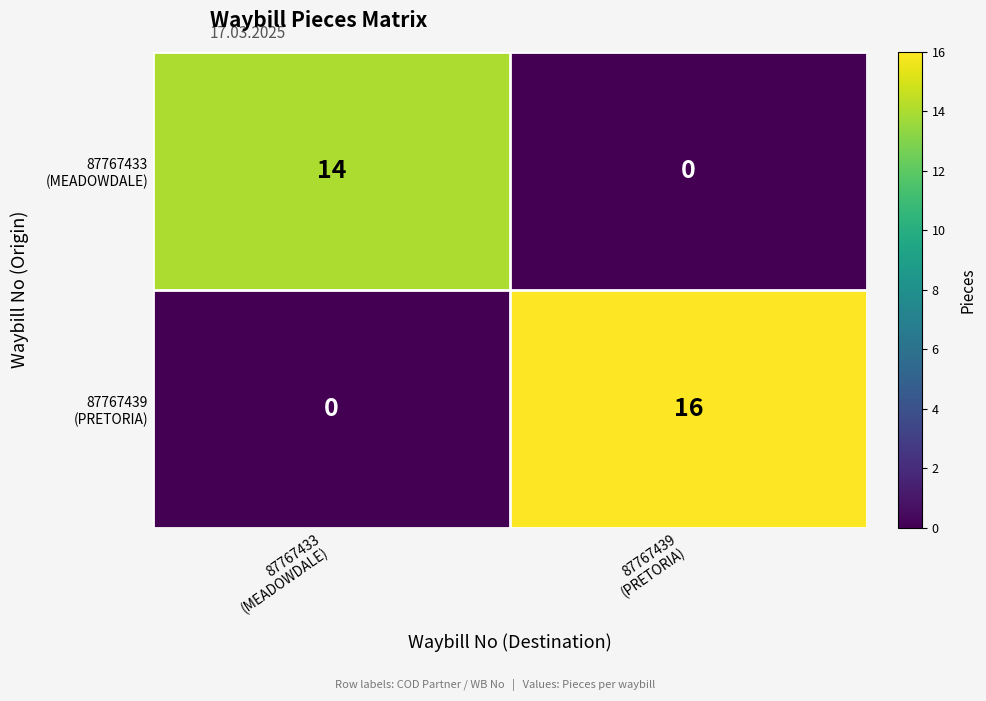

What is the maximum value shown in the chart?

16